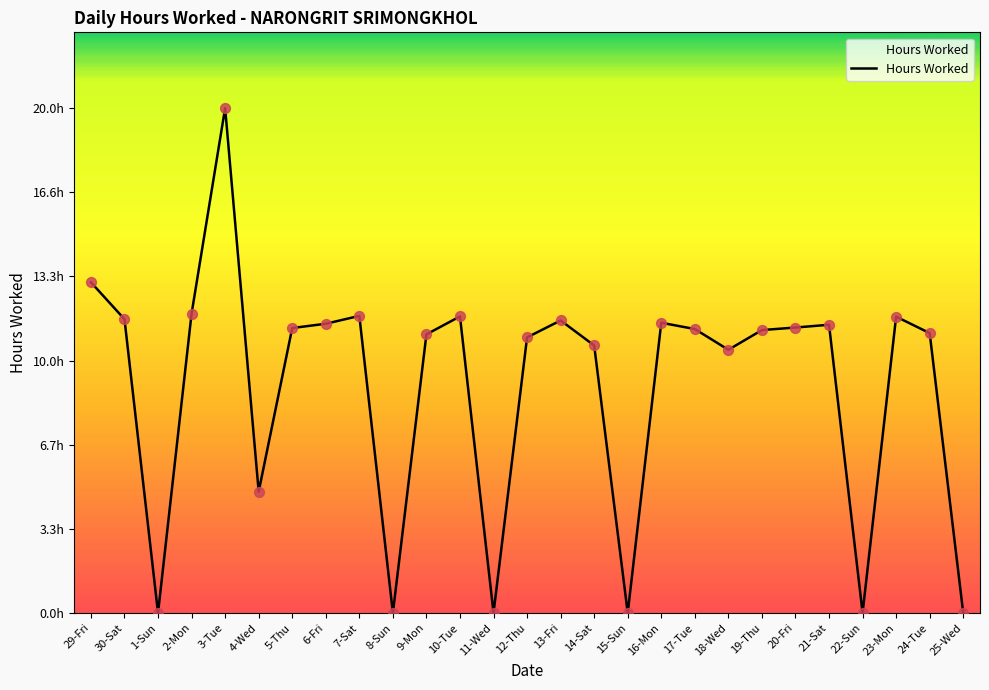

What is the change in value from 6-Fri to 8-Sun?

-11.4